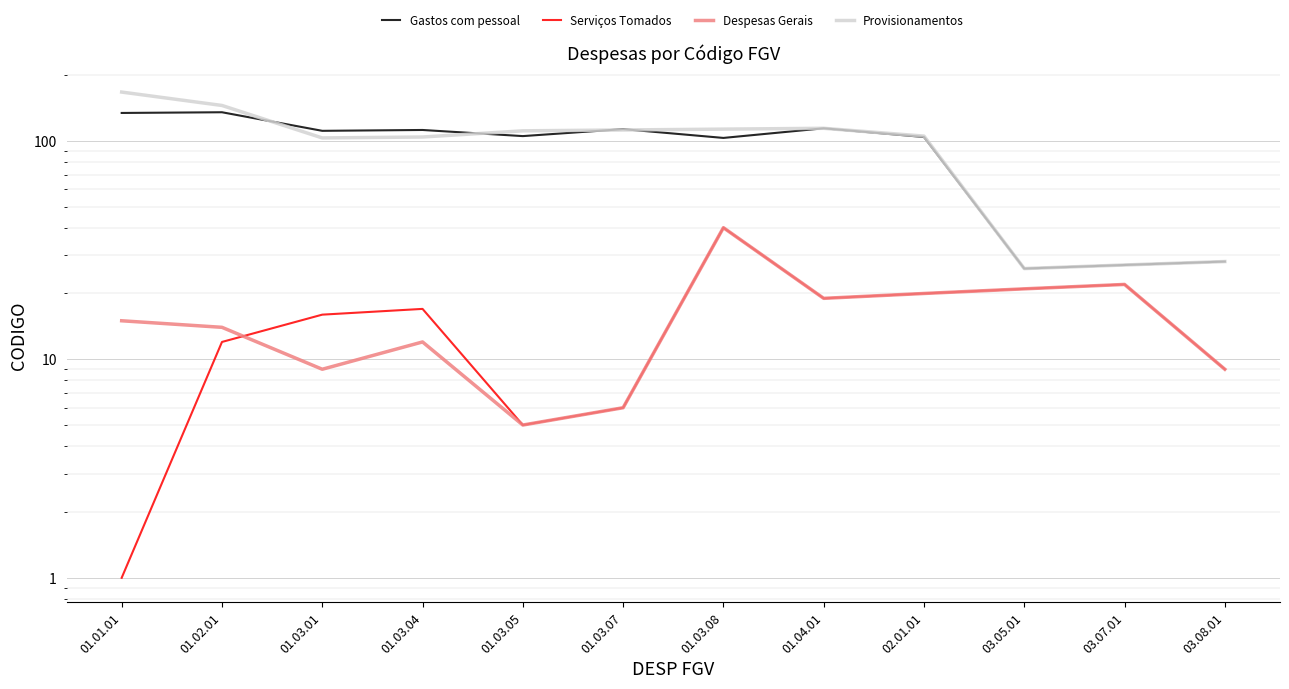

At which label does Serviços Tomados reach its peak?

01.03.08